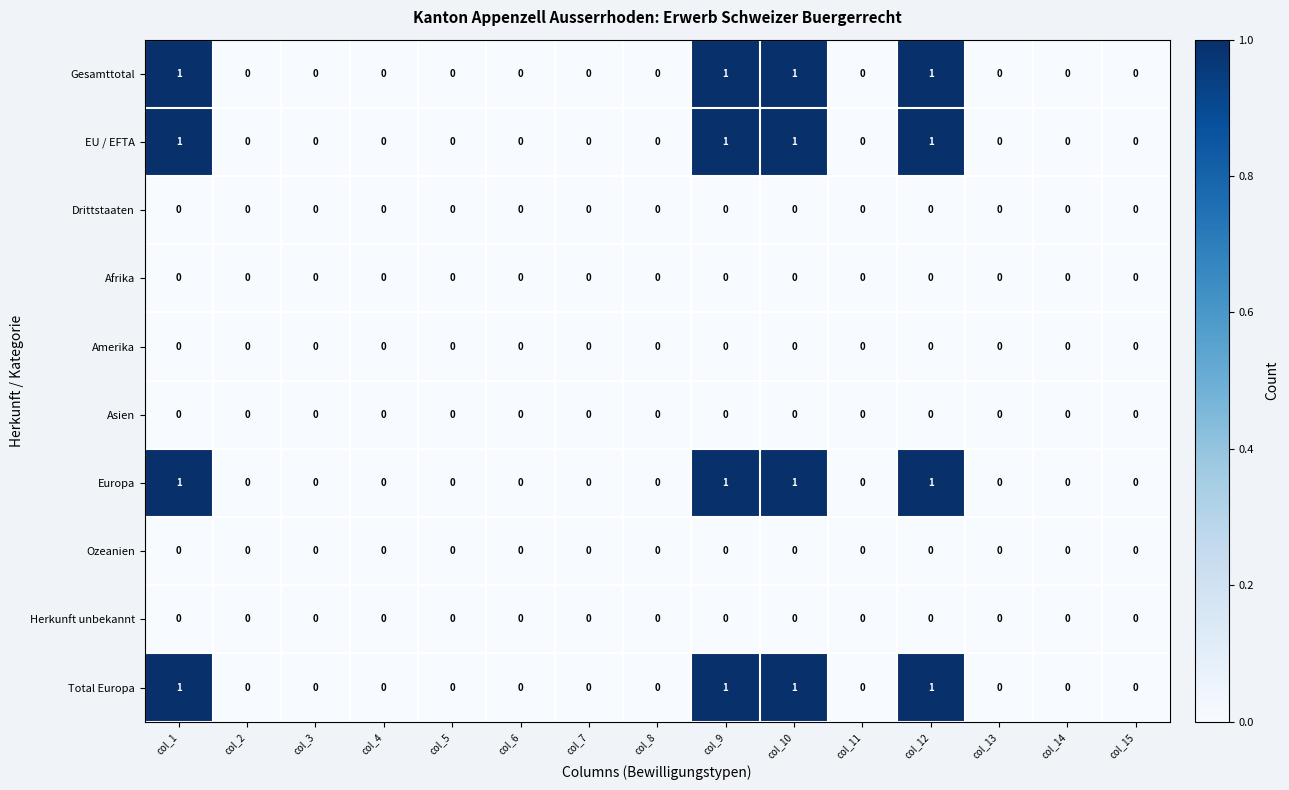

How many Total Europa values are between 0 and 1?

15